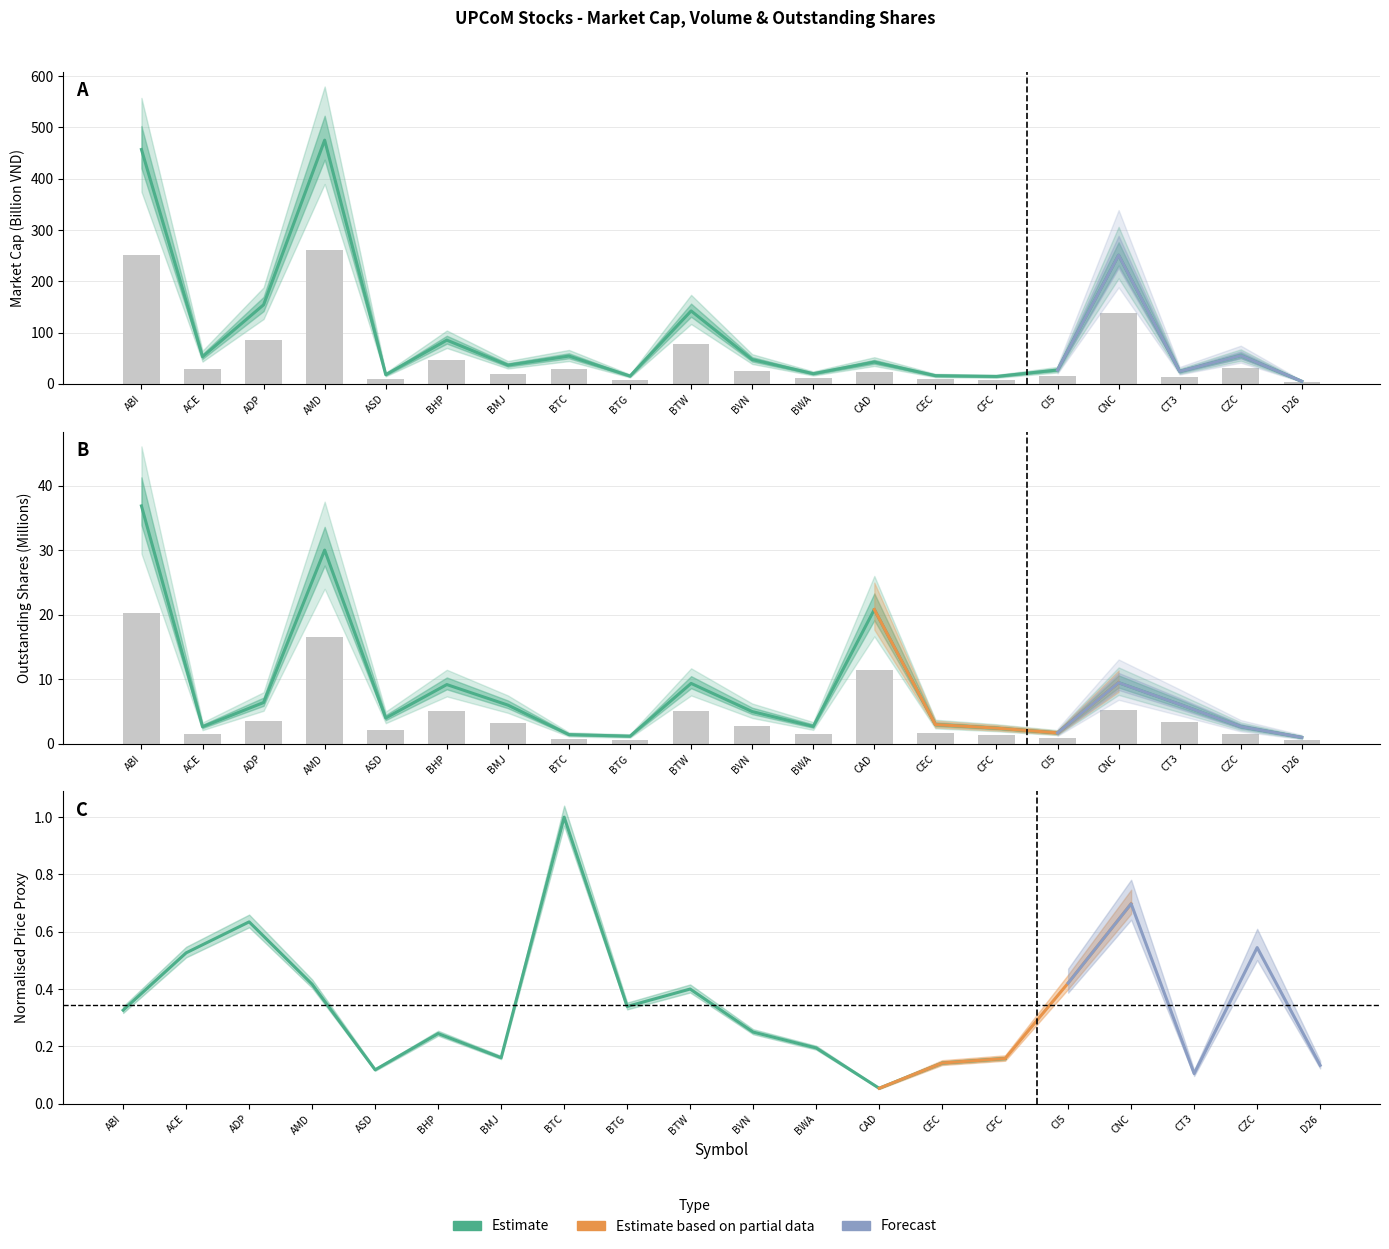

At how many categories does at least one series exceed 452?

2